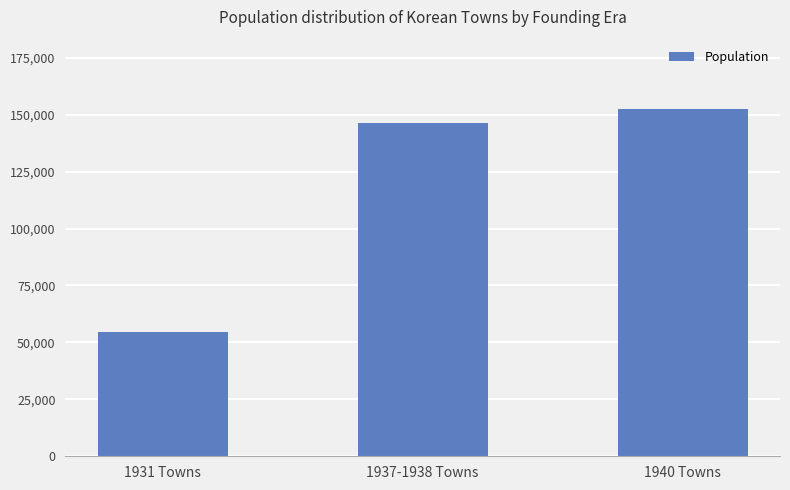

At which label is the value closest to 103493?

1937-1938 Towns